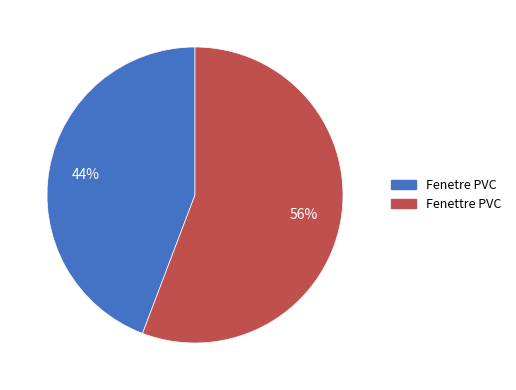

What percentage is the Fenetre PVC slice, to the nearest percent?

44%